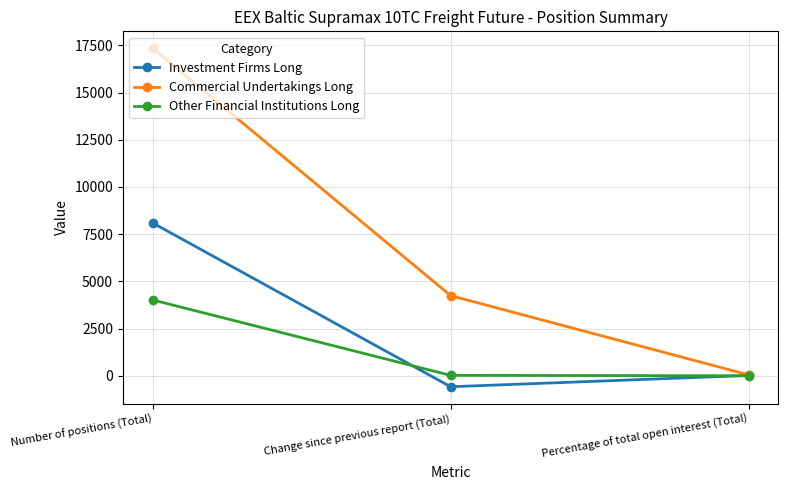

What is the label of the 3rd point from the left?

Percentage of total open interest (Total)